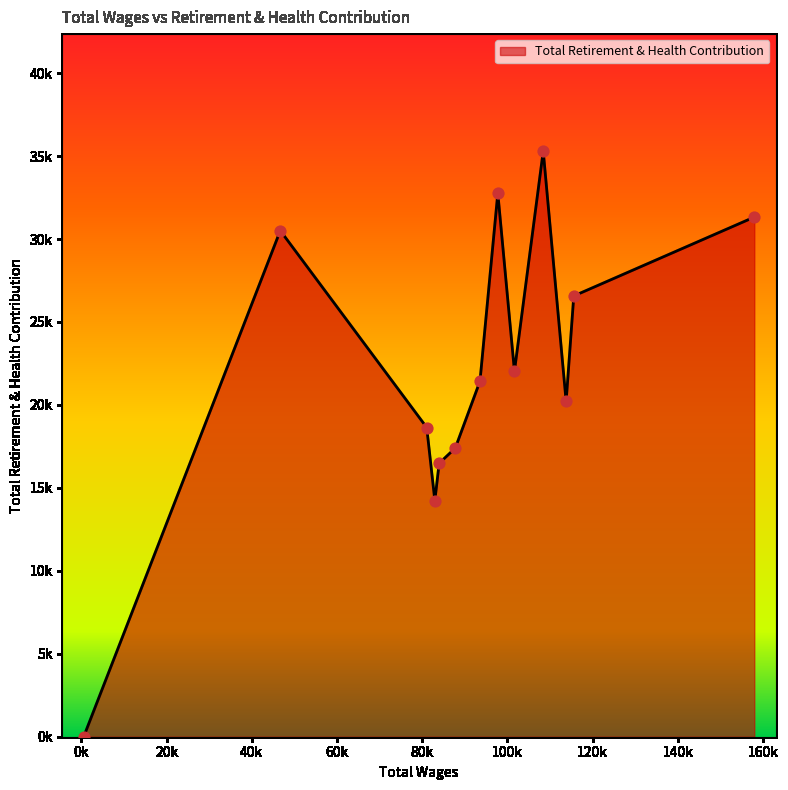

Is this an area chart (filled region under the line)?

Yes